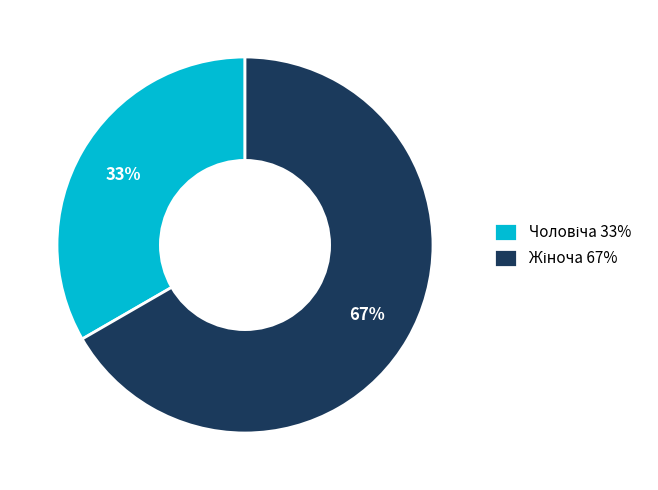

Is there a majority slice in this chart?

Yes